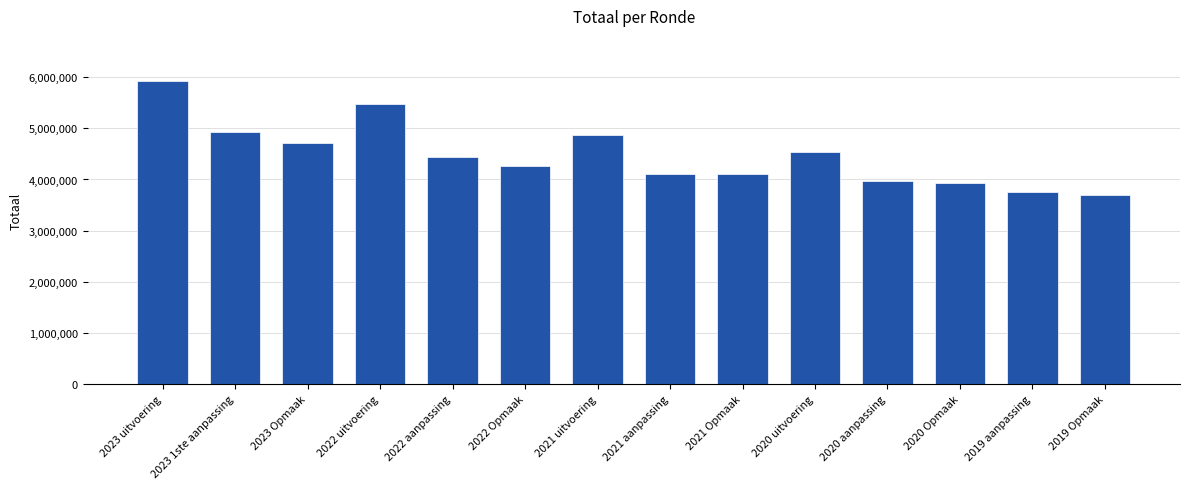

Count the number of data series in this chart.

1